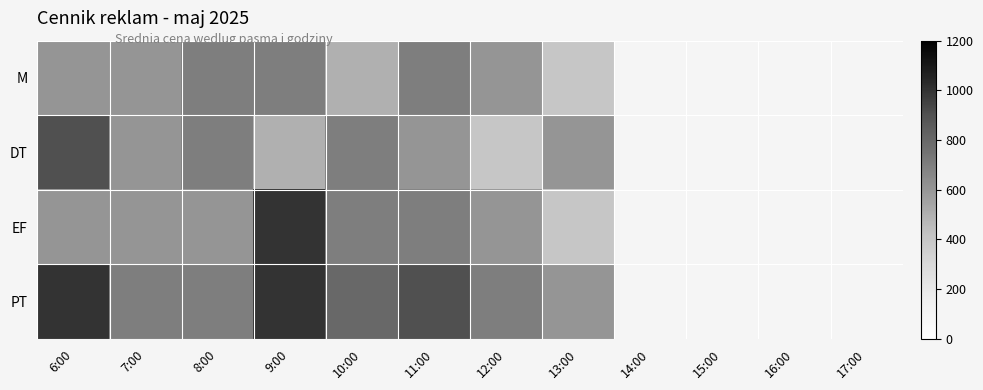

The value of PT at 8:00 is 940.7. True or false?

False